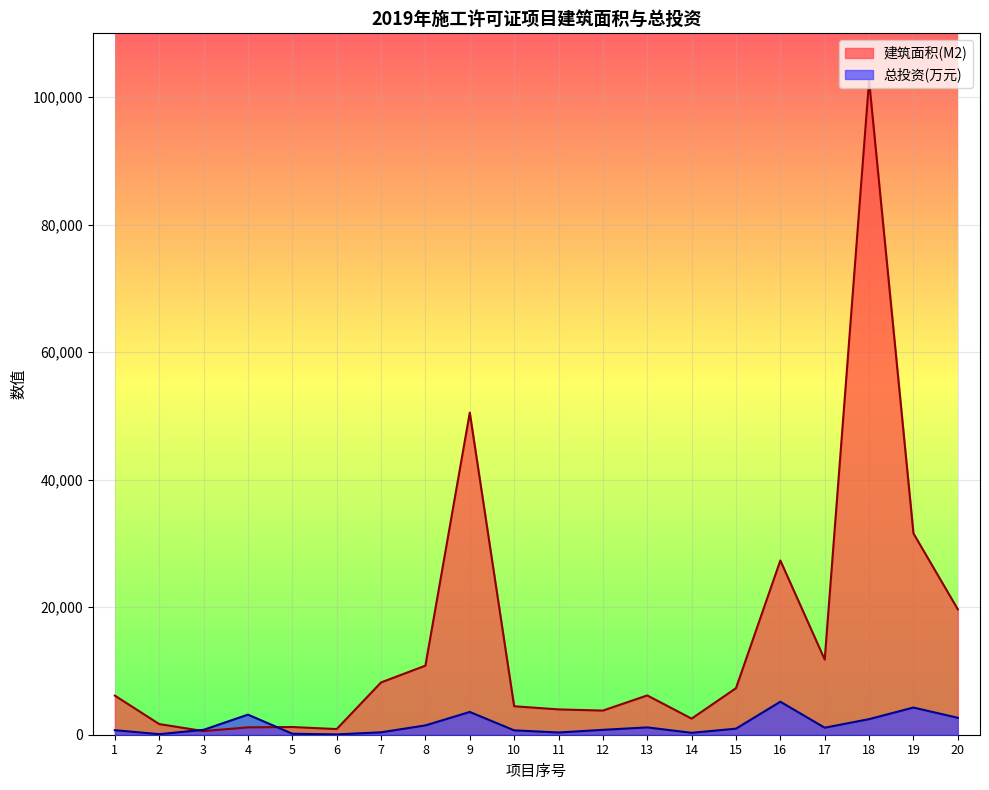

At which category is the sum across all series the highest?

18